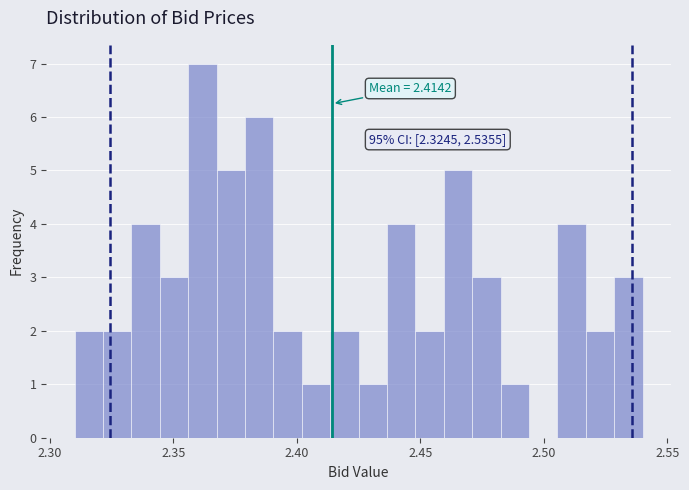

Around what value on the x-axis is the tallest bar? Give the approximate position of its centre, as read against the axis.

2.360